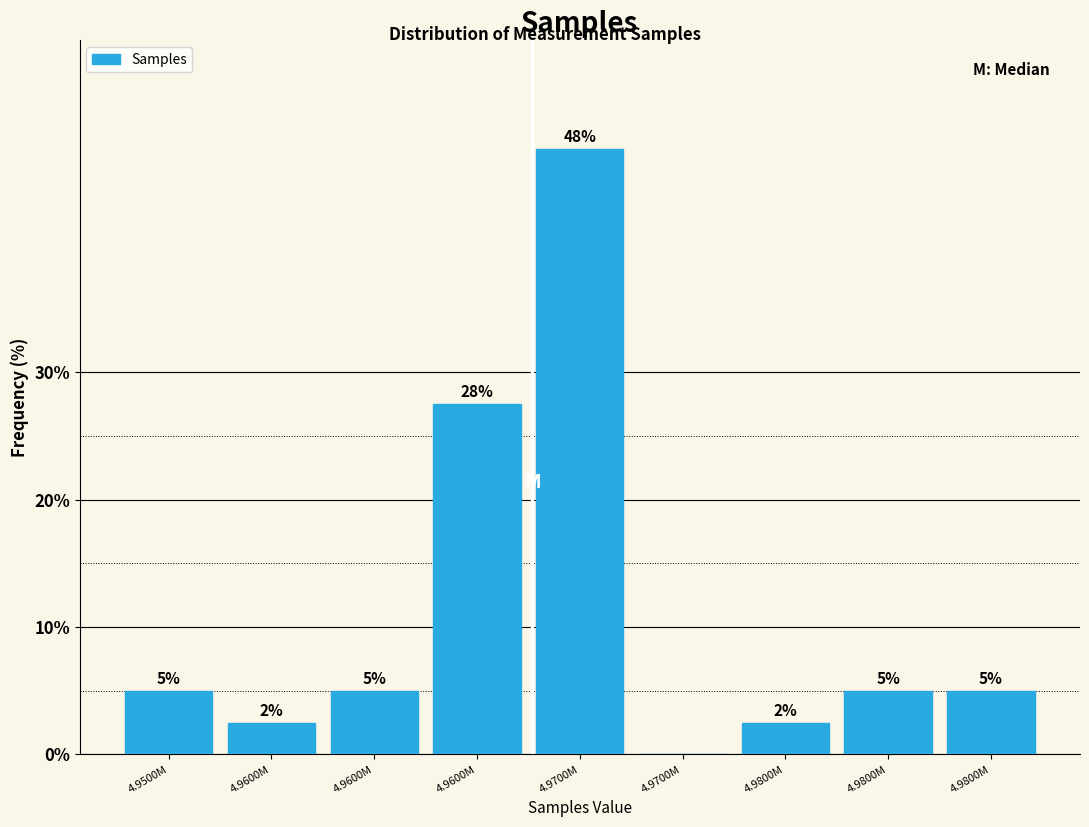

How many values are above zero?

8